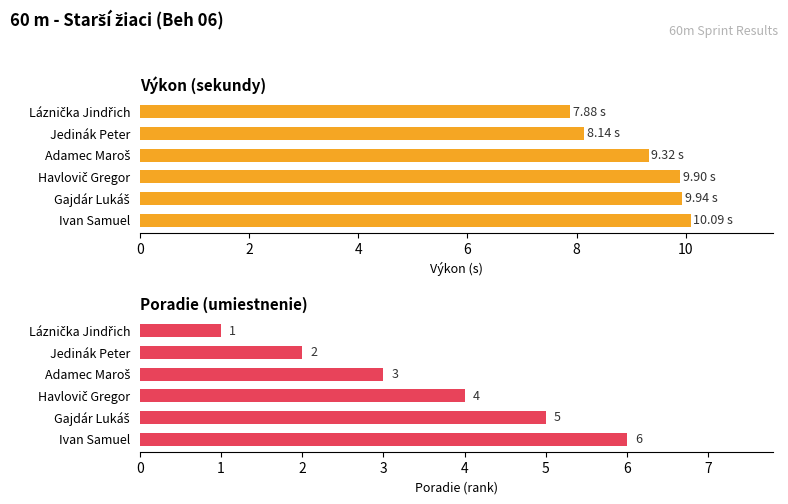

How many bars are there in each group?

2